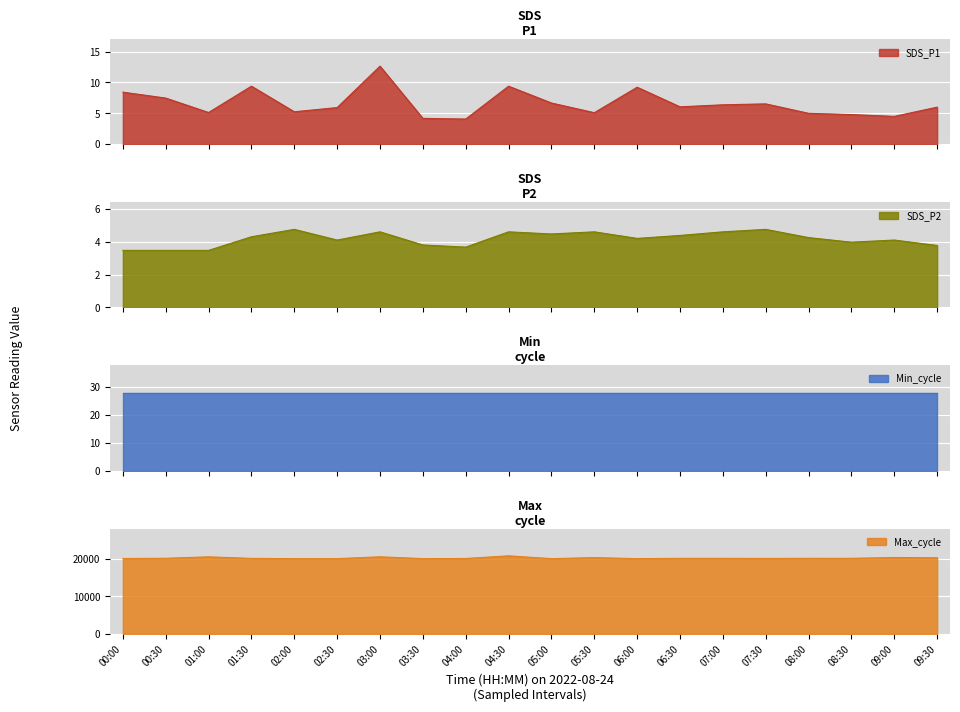

What is the greatest value displayed?

20775.0